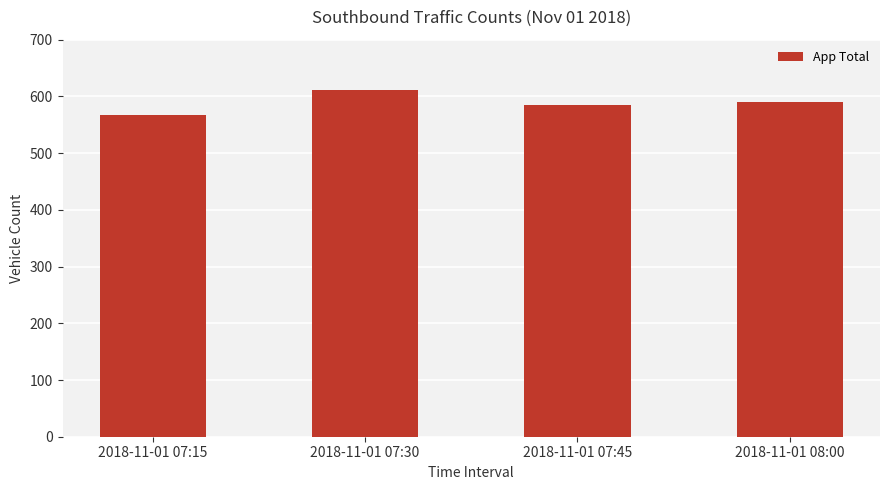

Does the chart contain any negative values?

No